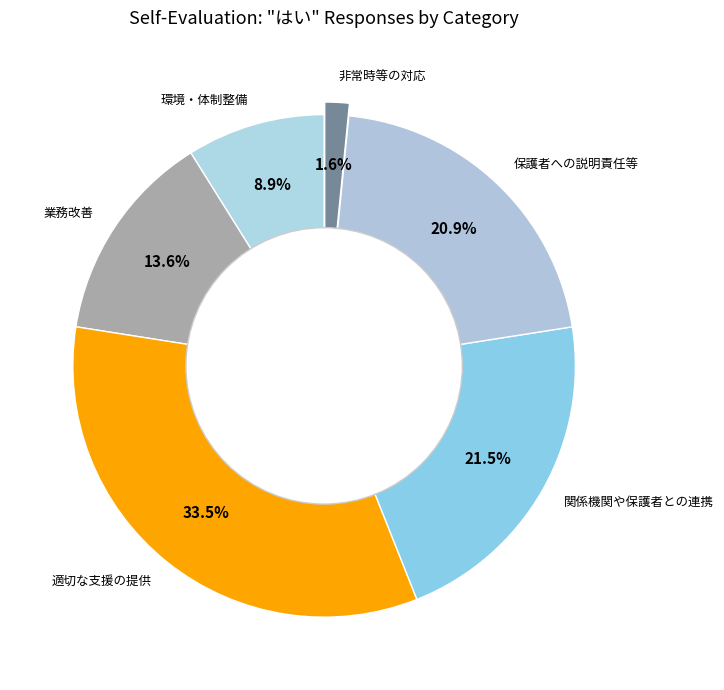

Between 業務改善 and 非常時等の対応, which is larger?

業務改善